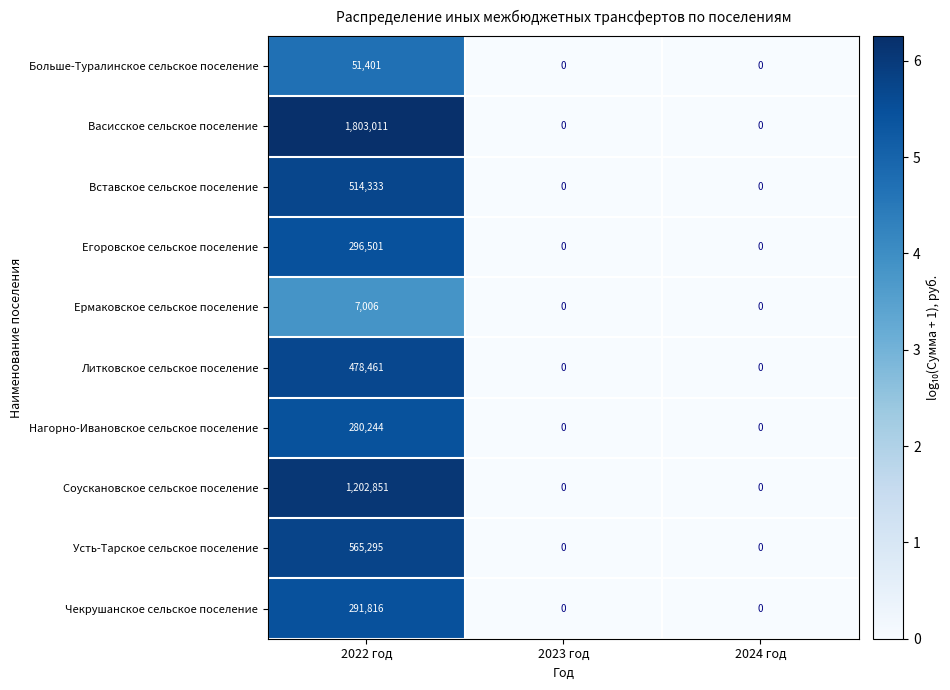

Which series changed the most between 2022 год and 2024 год?

Васисское сельское поселение